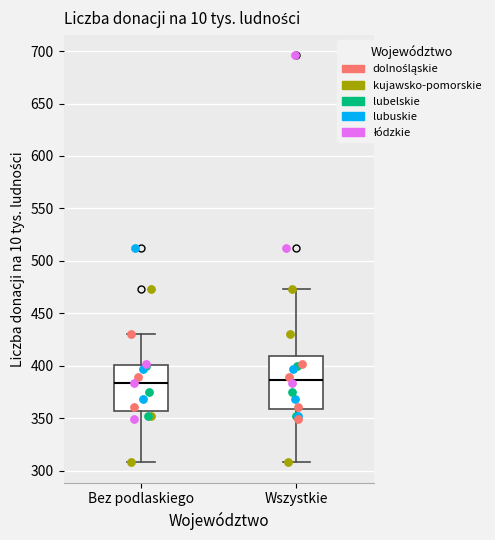

Which box is the tallest, from its lower edge to its upper edge?

Wszystkie